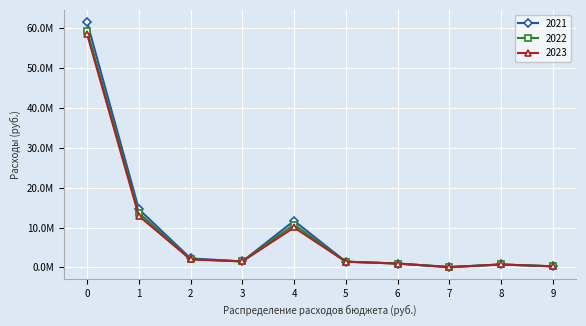

List the series in order of their peak value, highest first.

2021, 2022, 2023